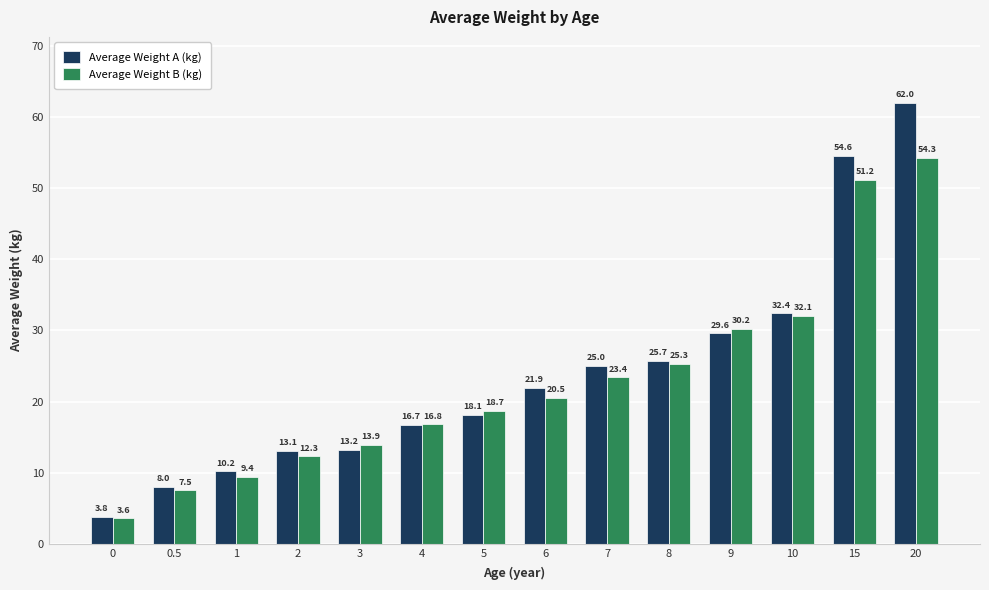

What position from the left is 20?

14